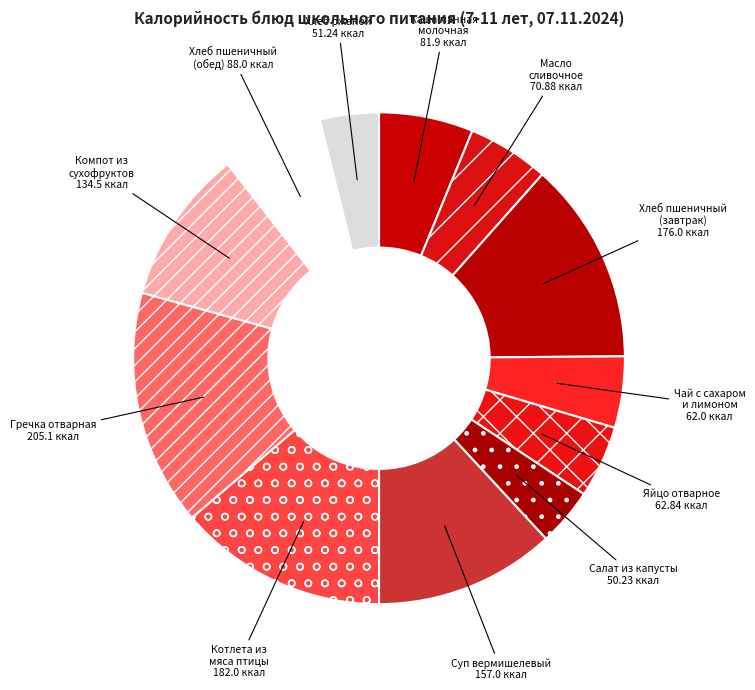

Is the sum of Суп вермишелевый and Чай с сахаром и лимоном greater than half?

No